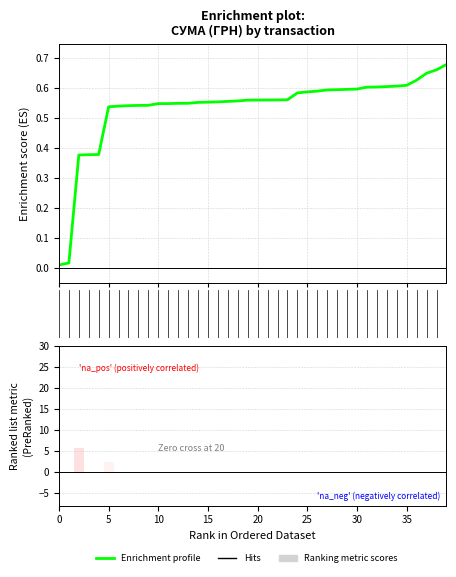

What is the difference between the maximum and second lowest values in the Ranking metric scores series?

6.0